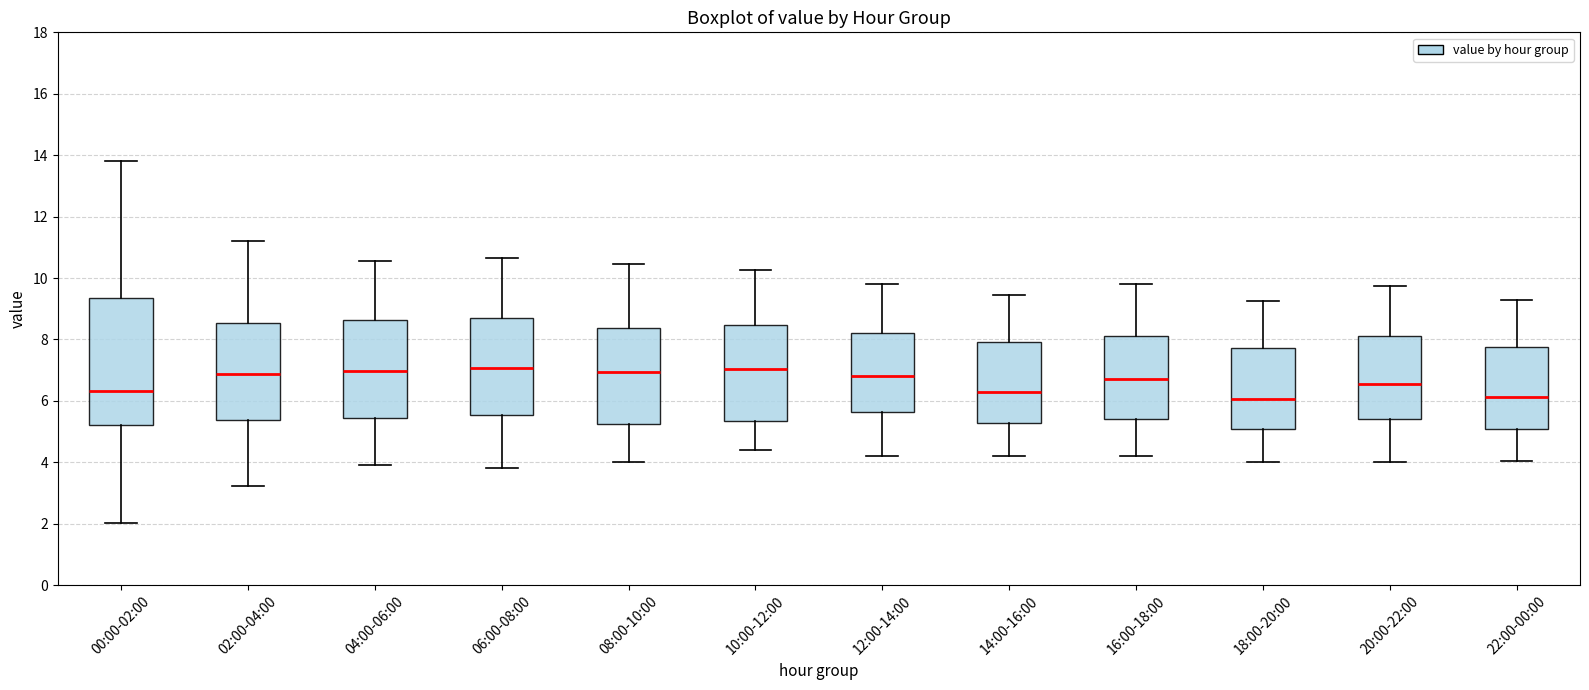

Reading left to right, transcribe this box plot: for each box, give where its median line is, the range the box spans, and where its two whiskers end, as read against the y-axis. The values are not printed on the chart, so give them approximately, as read against the axis.

00:00-02:00: median 6.4, box 5.2 to 9.4, whiskers 2.0 to 13.8
02:00-04:00: median 6.8, box 5.4 to 8.6, whiskers 3.2 to 11.2
04:00-06:00: median 7.0, box 5.4 to 8.6, whiskers 4.0 to 10.6
06:00-08:00: median 7.0, box 5.6 to 8.8, whiskers 3.8 to 10.6
08:00-10:00: median 7.0, box 5.2 to 8.4, whiskers 4.0 to 10.4
10:00-12:00: median 7.0, box 5.4 to 8.4, whiskers 4.4 to 10.2
12:00-14:00: median 6.8, box 5.6 to 8.2, whiskers 4.2 to 9.8
14:00-16:00: median 6.2, box 5.2 to 8.0, whiskers 4.2 to 9.4
16:00-18:00: median 6.8, box 5.4 to 8.2, whiskers 4.2 to 9.8
18:00-20:00: median 6.0, box 5.0 to 7.8, whiskers 4.0 to 9.2
20:00-22:00: median 6.6, box 5.4 to 8.2, whiskers 4.0 to 9.8
22:00-00:00: median 6.2, box 5.0 to 7.8, whiskers 4.0 to 9.4